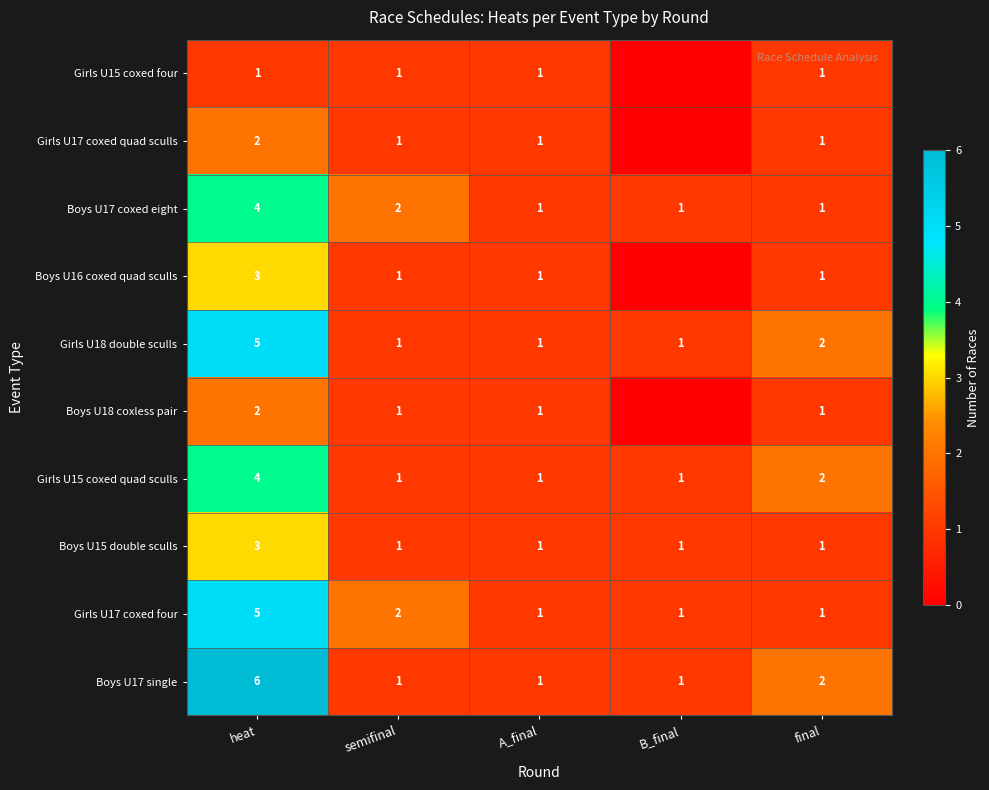

At which category is the sum across all series the highest?

heat